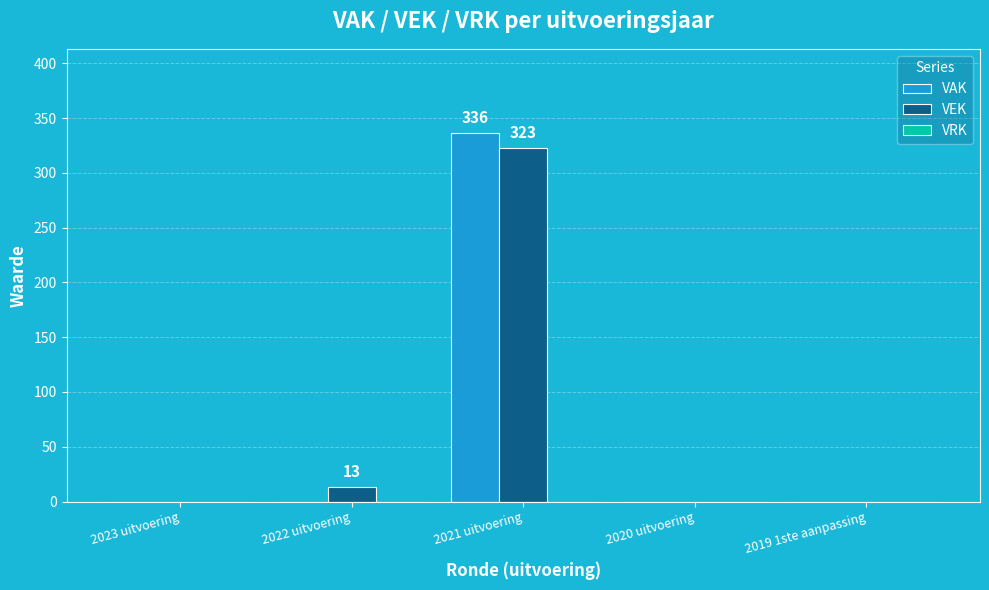

At which label is VEK closest to 161?

2022 uitvoering